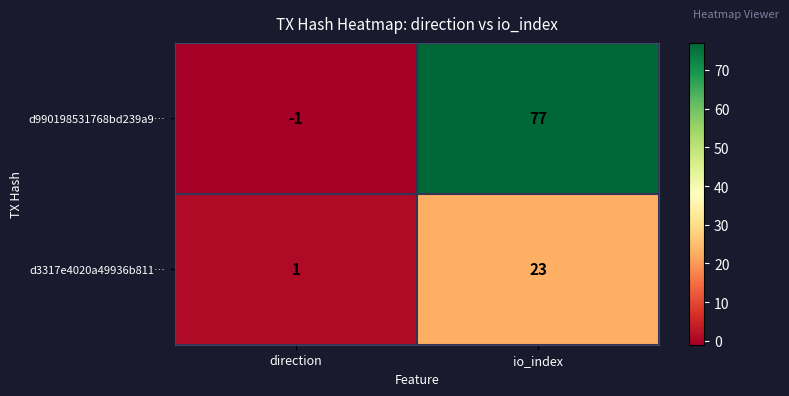

Reading left to right, what are all the values shown in this chart?

d990198531768bd239a9…: direction=-1	io_index=77
d3317e4020a49936b811…: direction=1	io_index=23